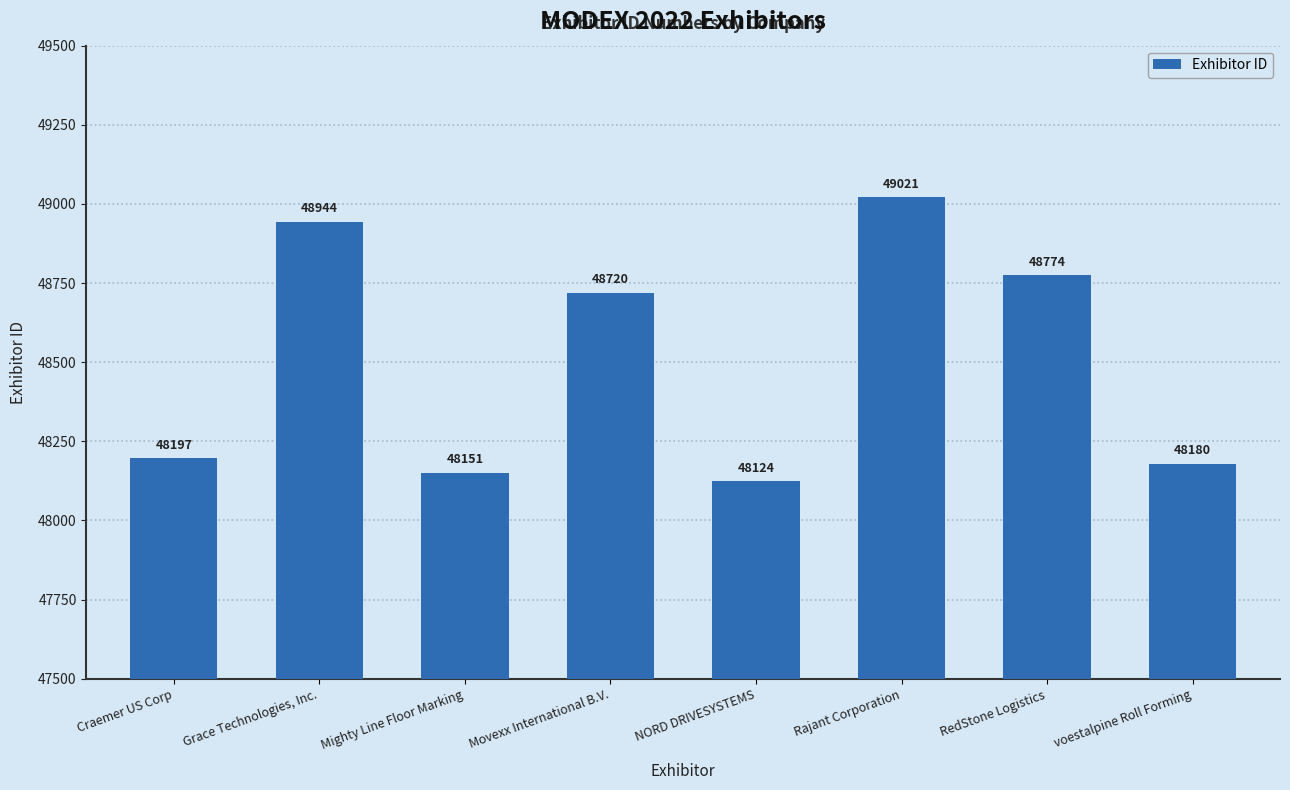

What is the label of the 8th bar from the left?

voestalpine Roll Forming